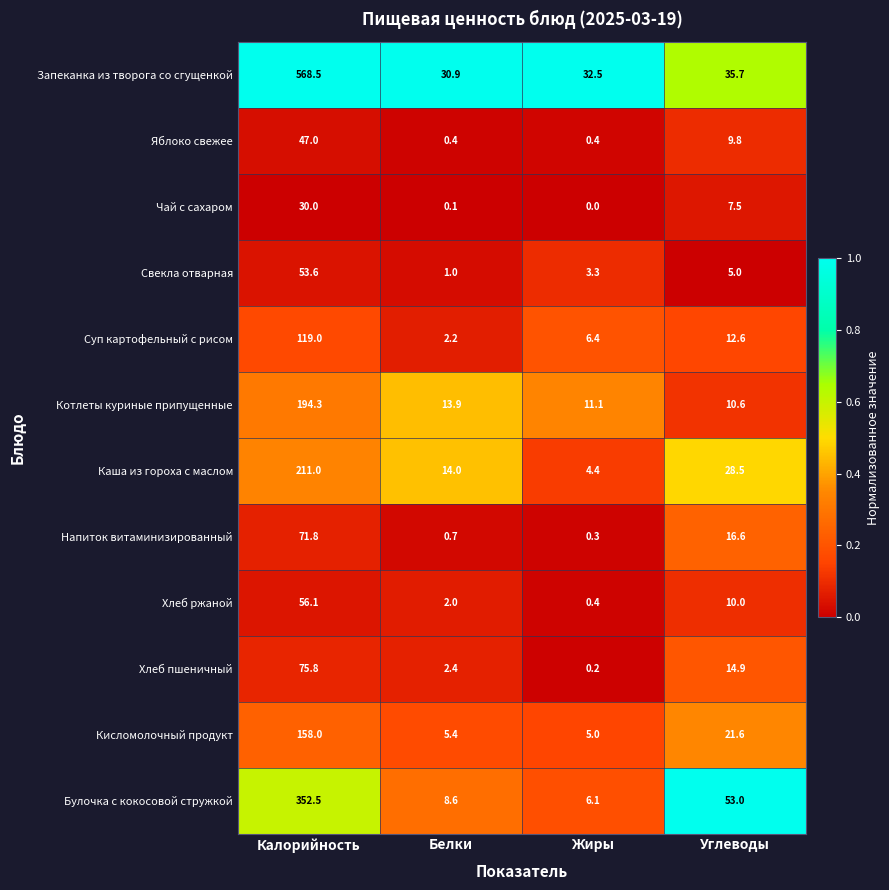

What is the spread (max minus min) of values at Белки?

30.8